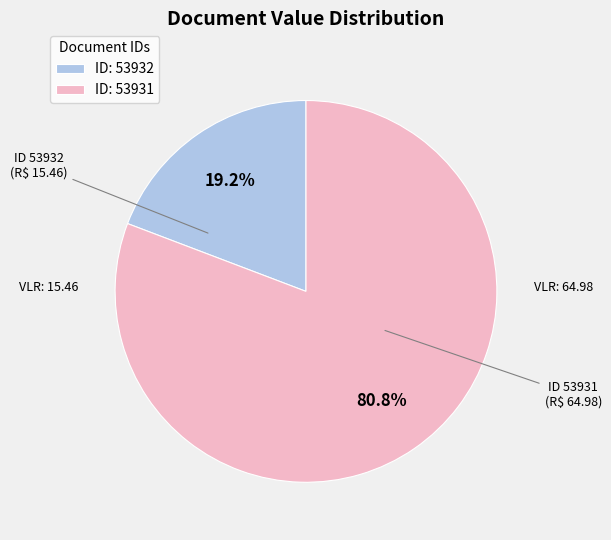

How many slices are in this pie chart?

2